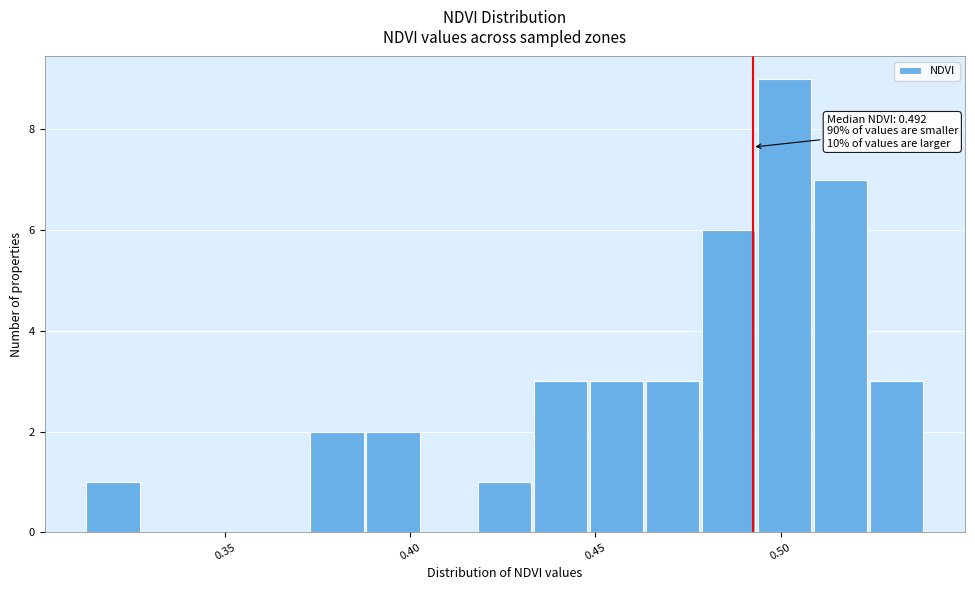

Around what value on the x-axis is the tallest bar? Give the approximate position of its centre, as read against the axis.

0.500